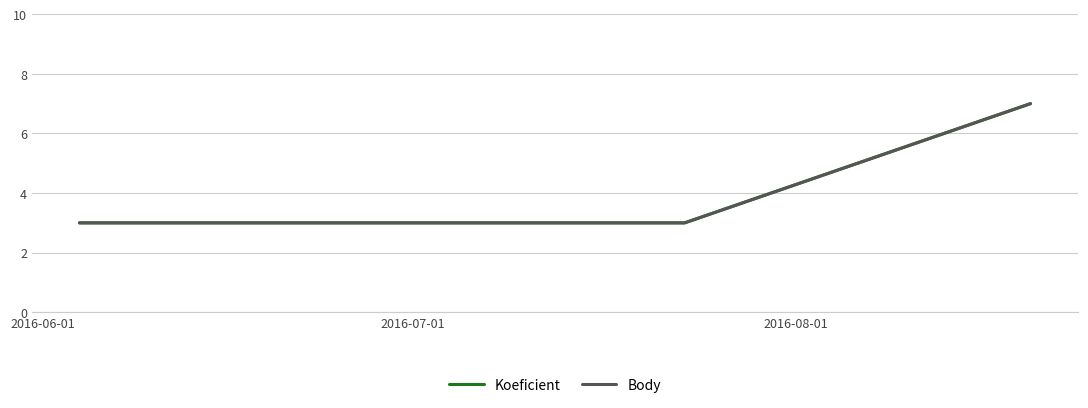

How many lines are shown in the chart?

2